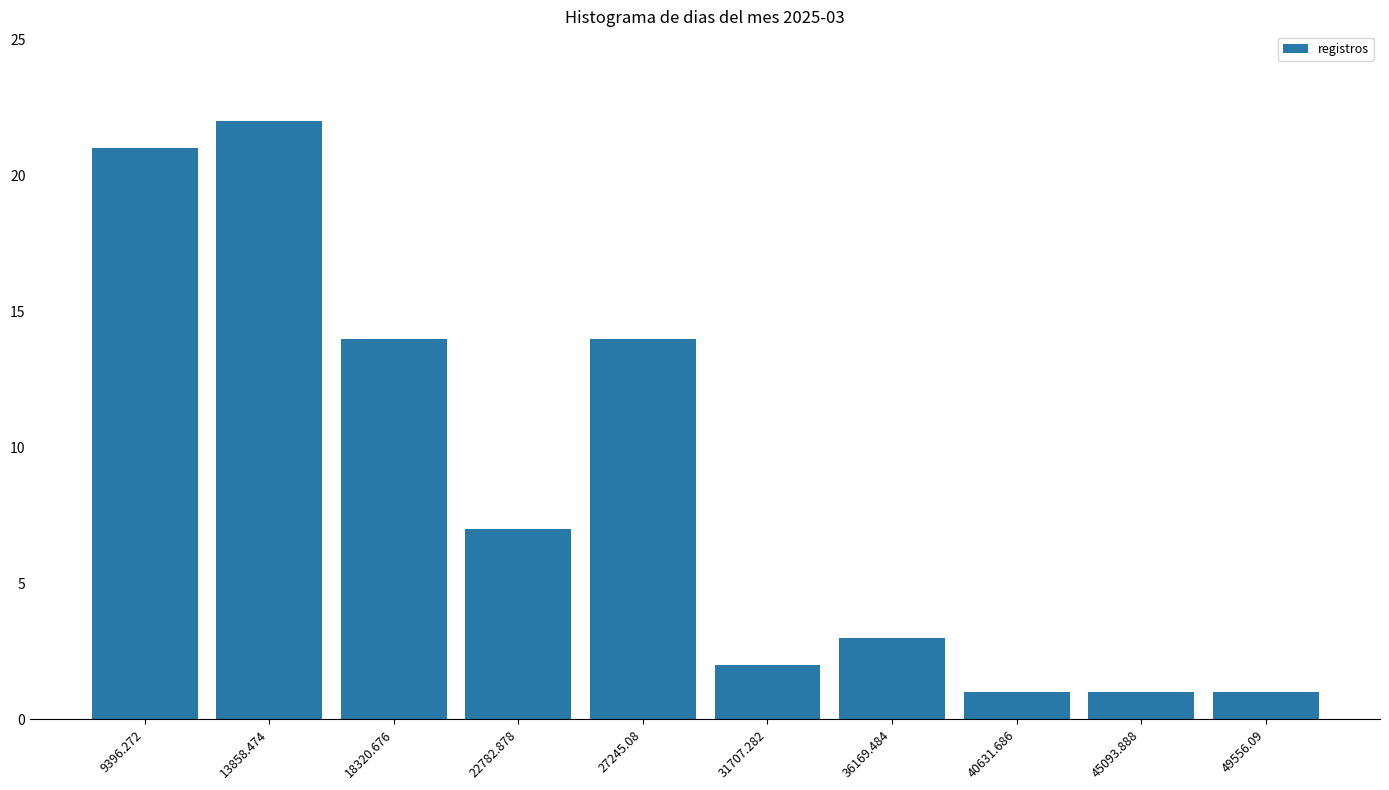

What is the difference between the maximum and minimum values?

21